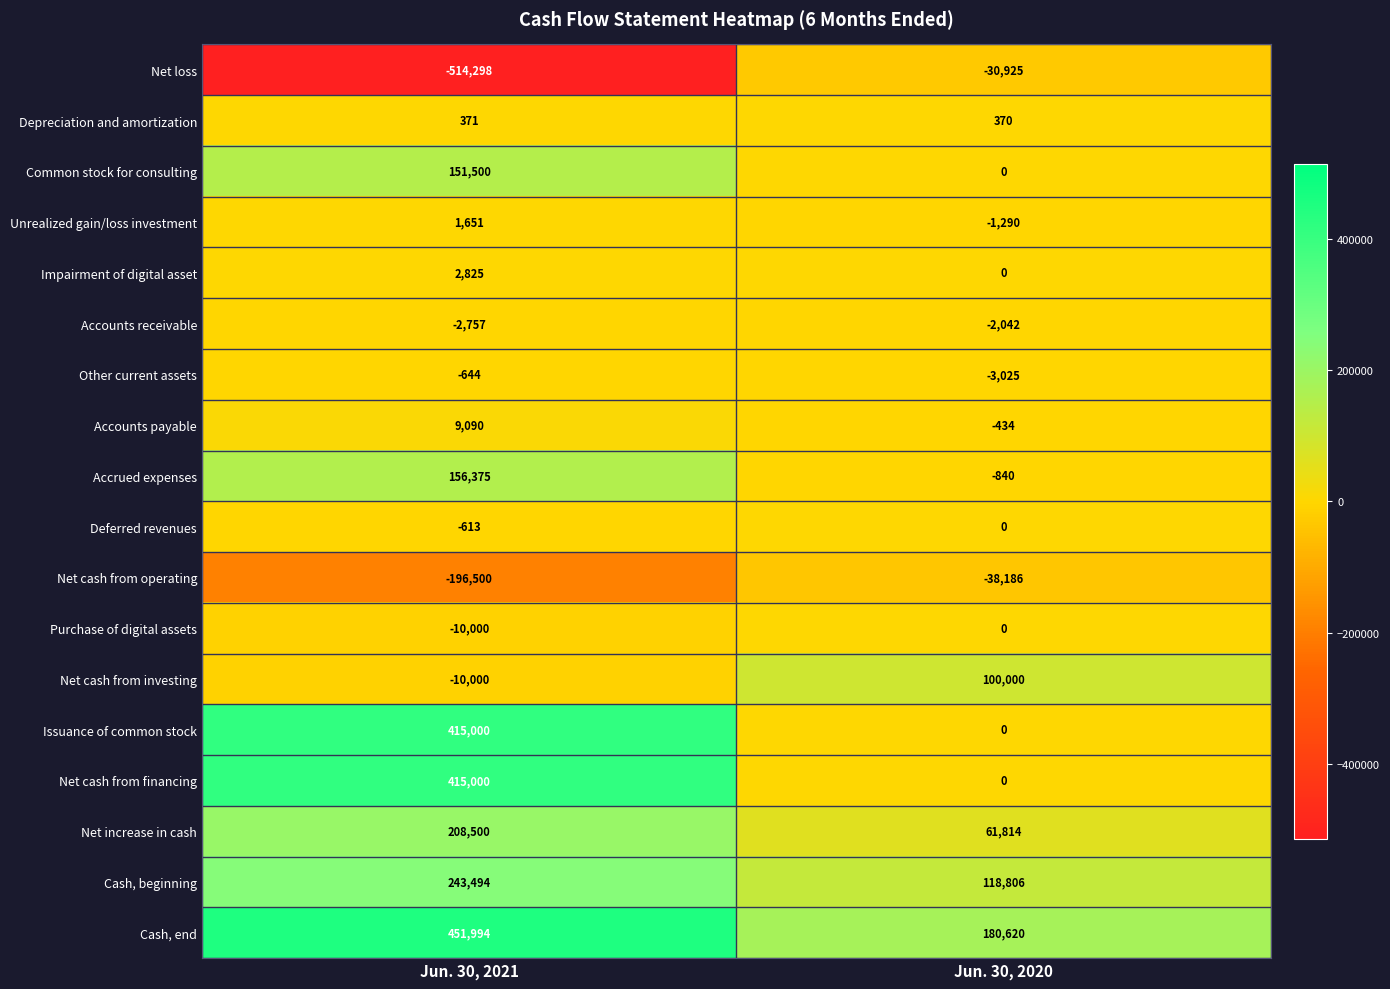

List the labels in order of Unrealized gain/loss investment value, largest first.

Jun. 30, 2021, Jun. 30, 2020